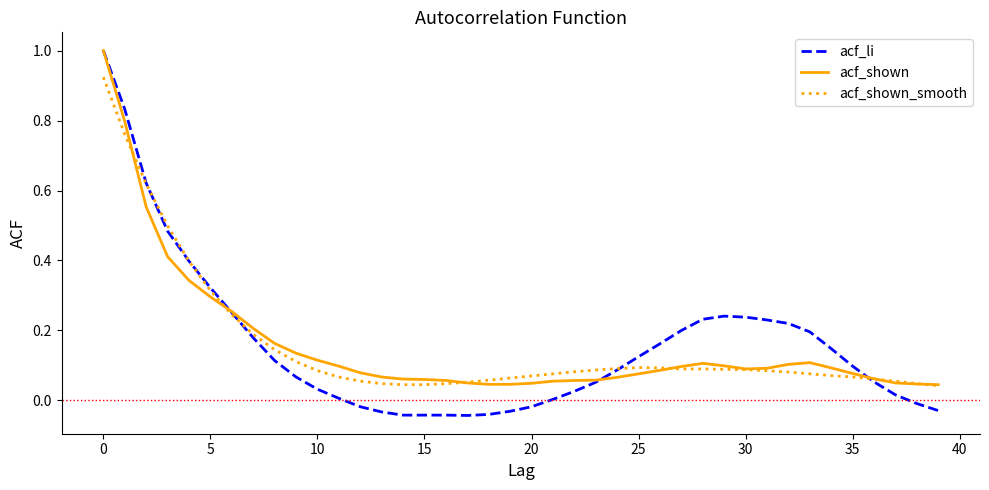

What is the maximum value shown in the chart?

1.0